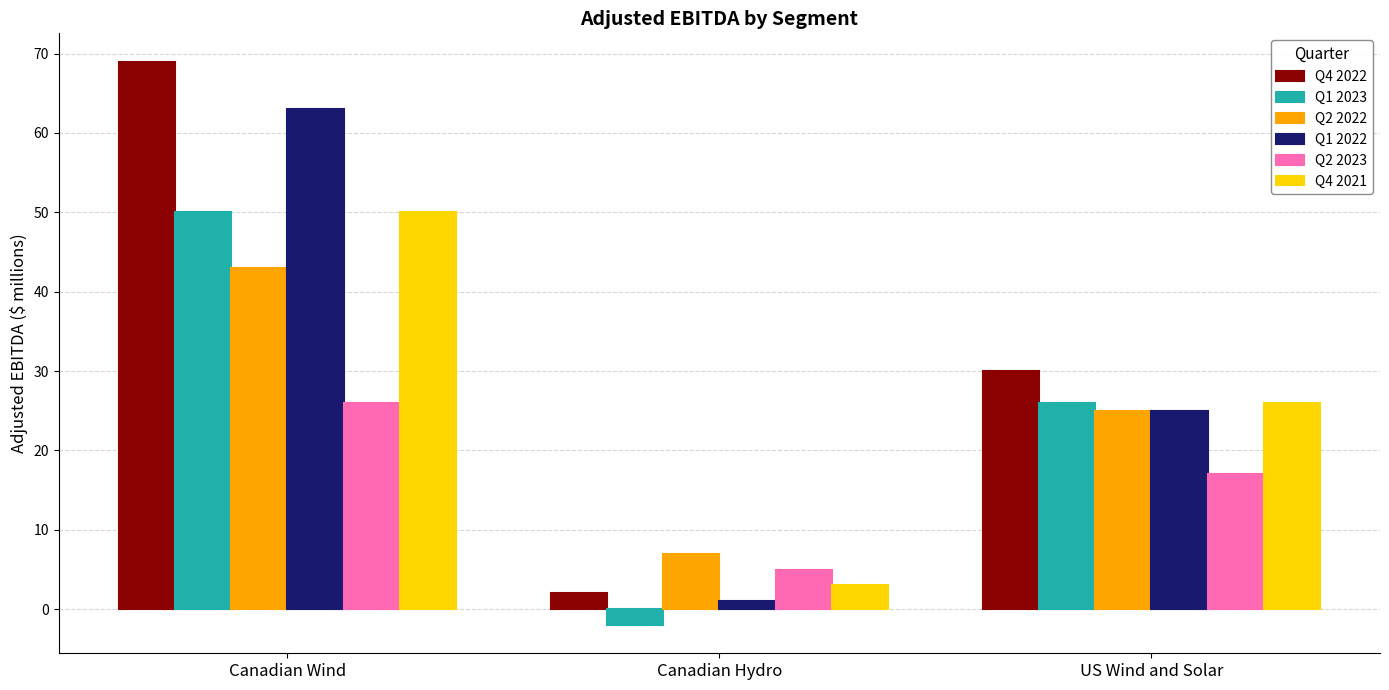

How many categories are shown in the chart?

3